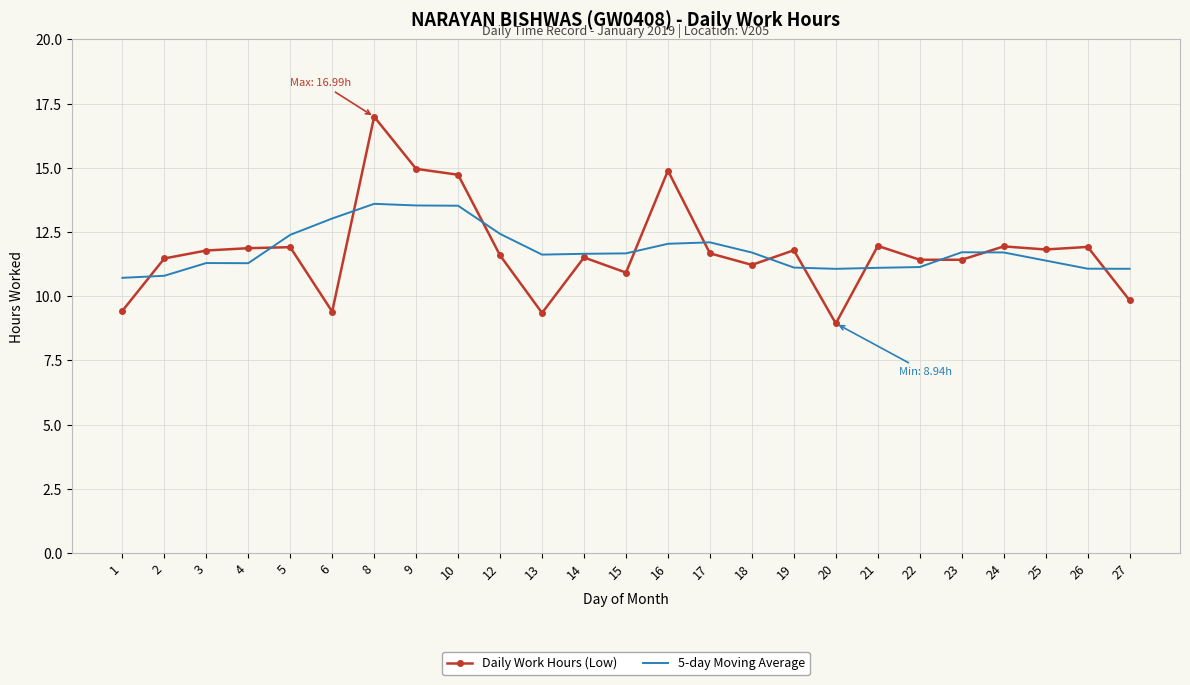

The value of 5-day Moving Average at 25 is 17.6. True or false?

False